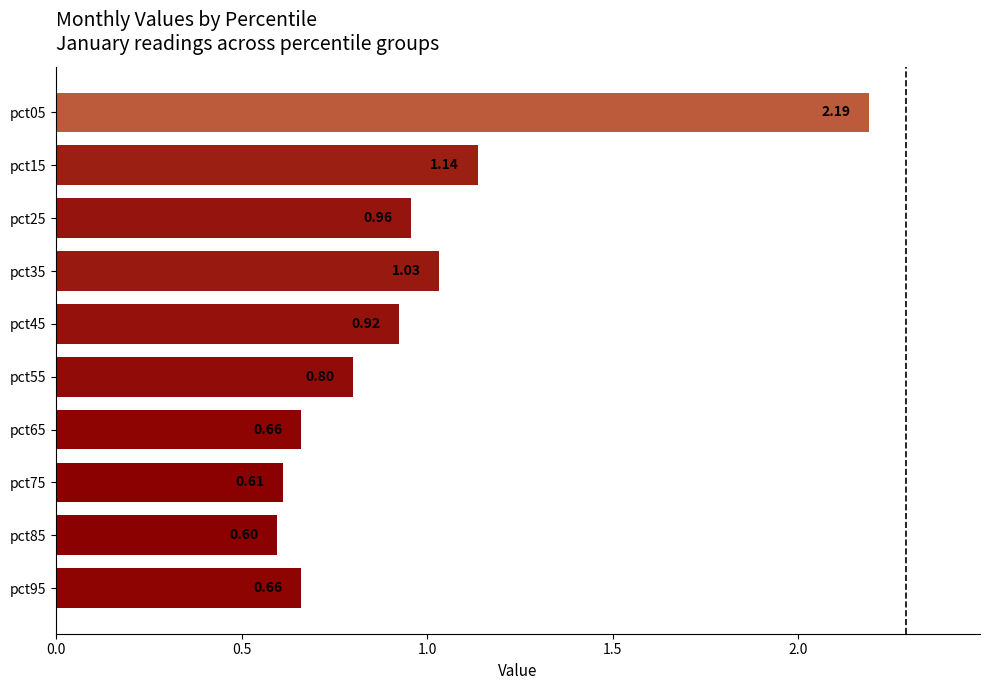

What is the greatest value displayed?

2.2